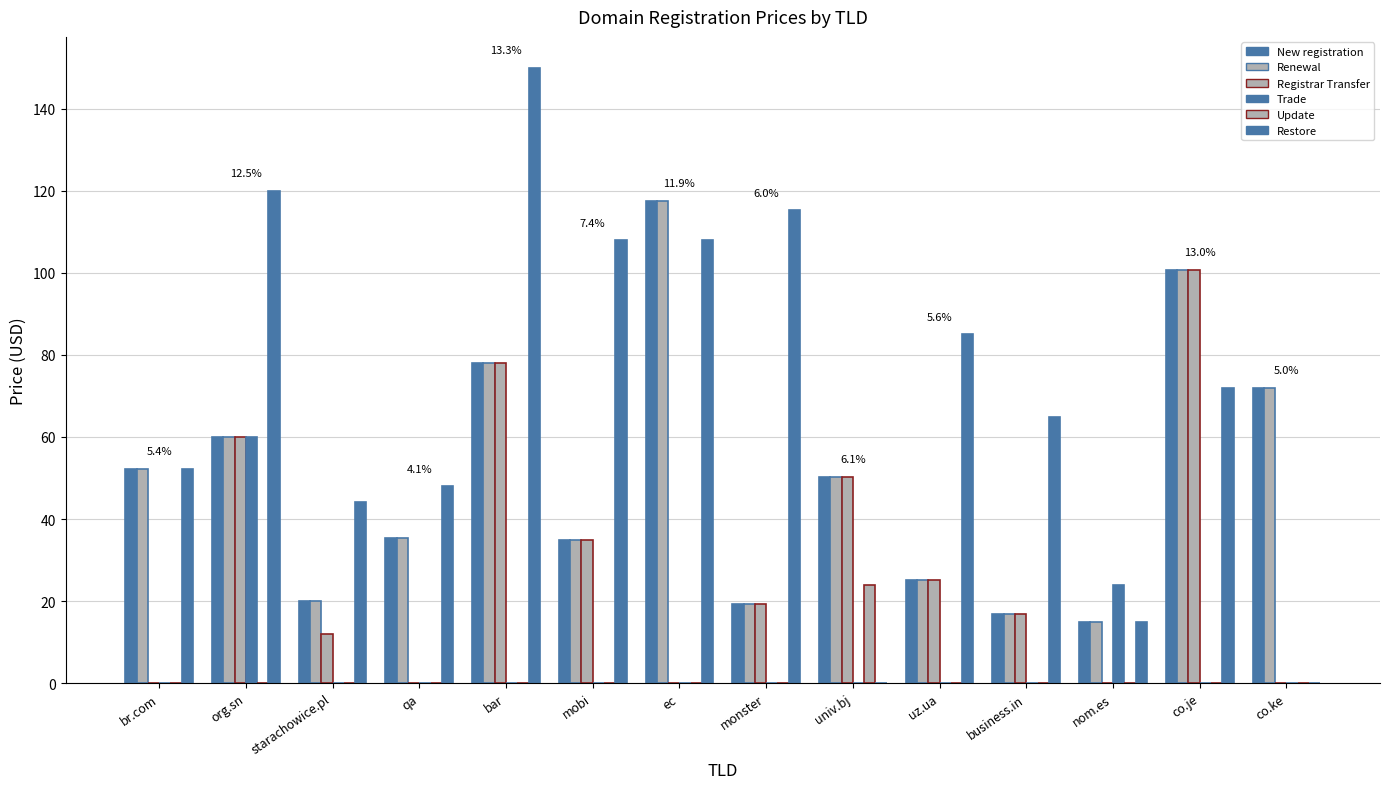

True or false: Restore has a value of 120.0 at org.sn.

True